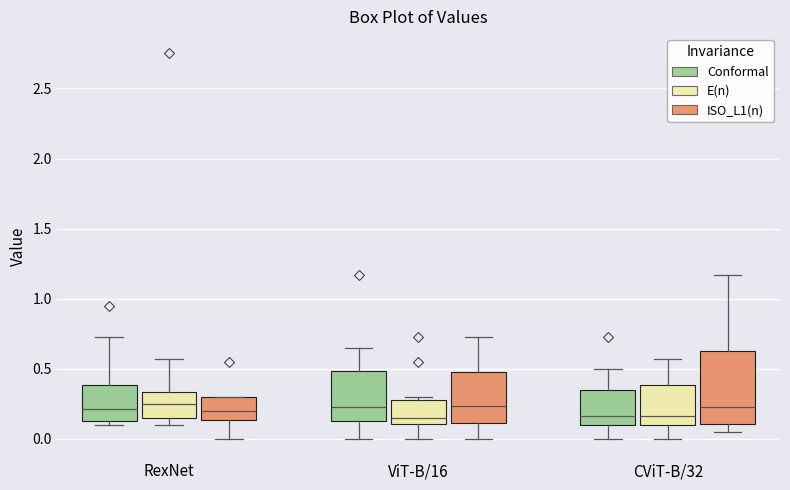

Reading left to right, read every box against the y-axis: the position of its median line, the range the box covers, and the ends of its whiskers. The values are not printed on the chart, so give them approximately, as read against the axis.

RexNet (Conformal): median 0.20, box 0.15 to 0.40, whiskers 0.10 to 0.75
RexNet (E(n)): median 0.25, box 0.15 to 0.35, whiskers 0.10 to 0.55
RexNet (ISO_L1(n)): median 0.20, box 0.15 to 0.30, whiskers 0.00 to 0.30
ViT-B/16 (Conformal): median 0.25, box 0.15 to 0.50, whiskers 0.00 to 0.65
ViT-B/16 (E(n)): median 0.15, box 0.10 to 0.30, whiskers 0.00 to 0.30 (just above the box's upper edge)
ViT-B/16 (ISO_L1(n)): median 0.25, box 0.10 to 0.50, whiskers 0.00 to 0.75
CViT-B/32 (Conformal): median 0.15, box 0.10 to 0.35, whiskers 0.00 to 0.50
CViT-B/32 (E(n)): median 0.15, box 0.10 to 0.40, whiskers 0.00 to 0.55
CViT-B/32 (ISO_L1(n)): median 0.25, box 0.10 to 0.65, whiskers 0.05 to 1.15